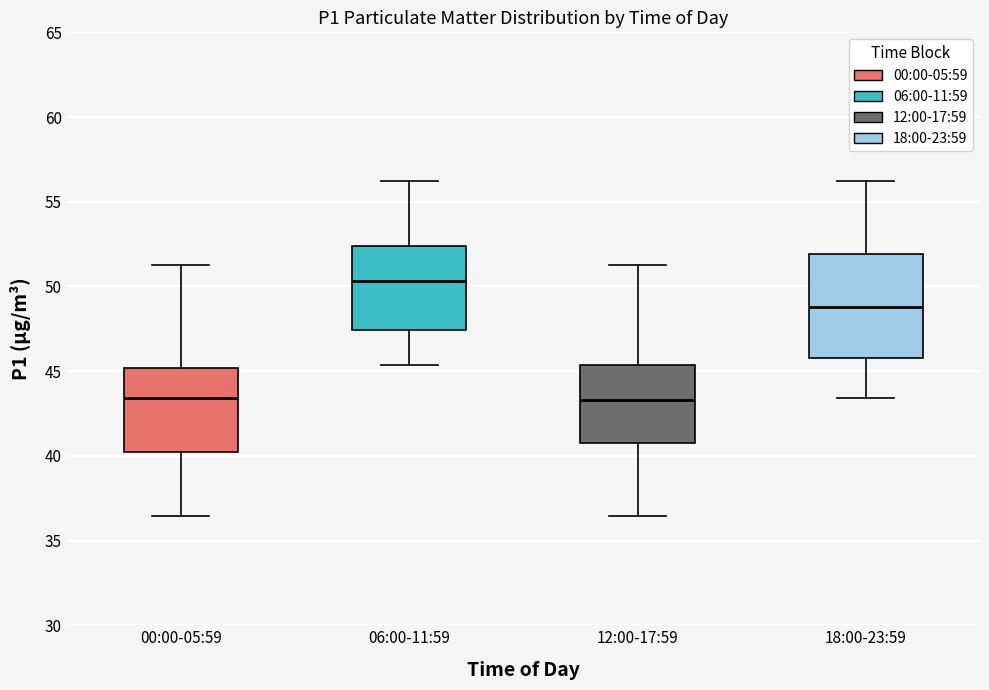

Comparing the boxes themselves (not the whiskers), which one is the tallest?

18:00-23:59